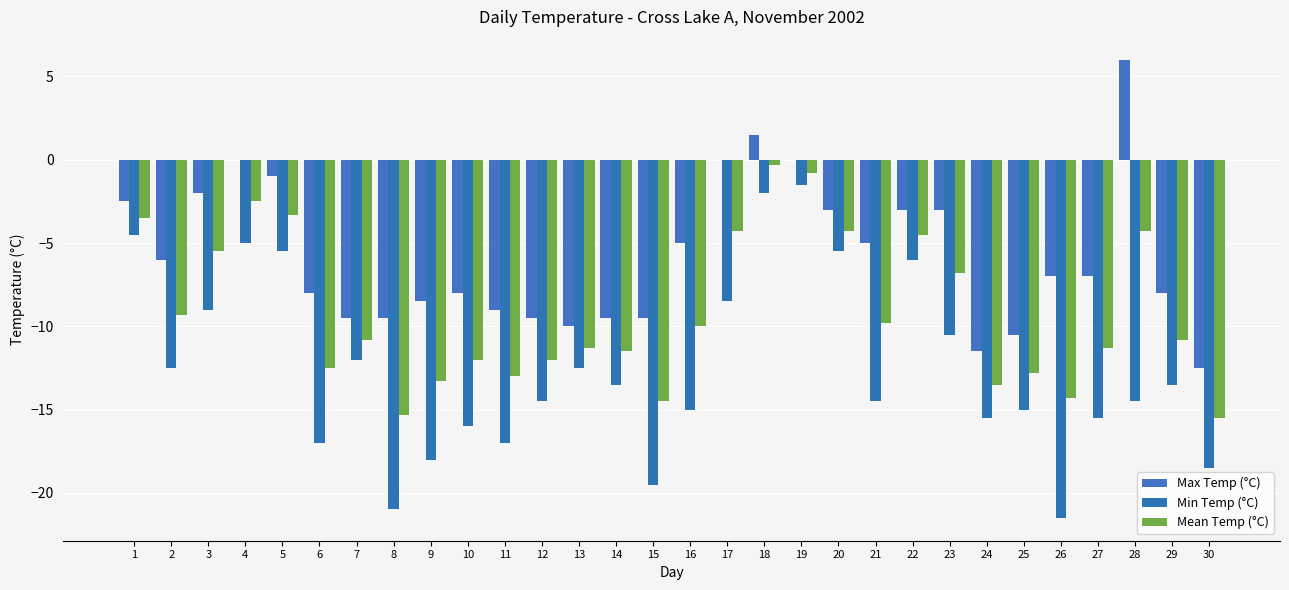

Count the number of data series in this chart.

3